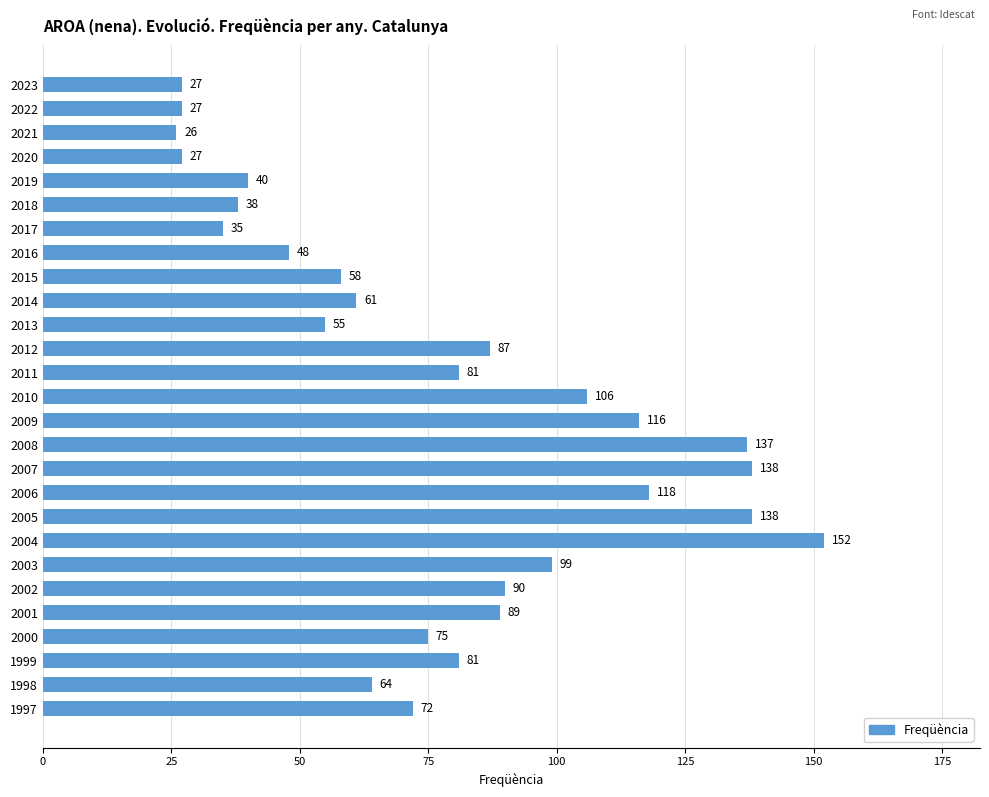

What is the sum of all values?

2085